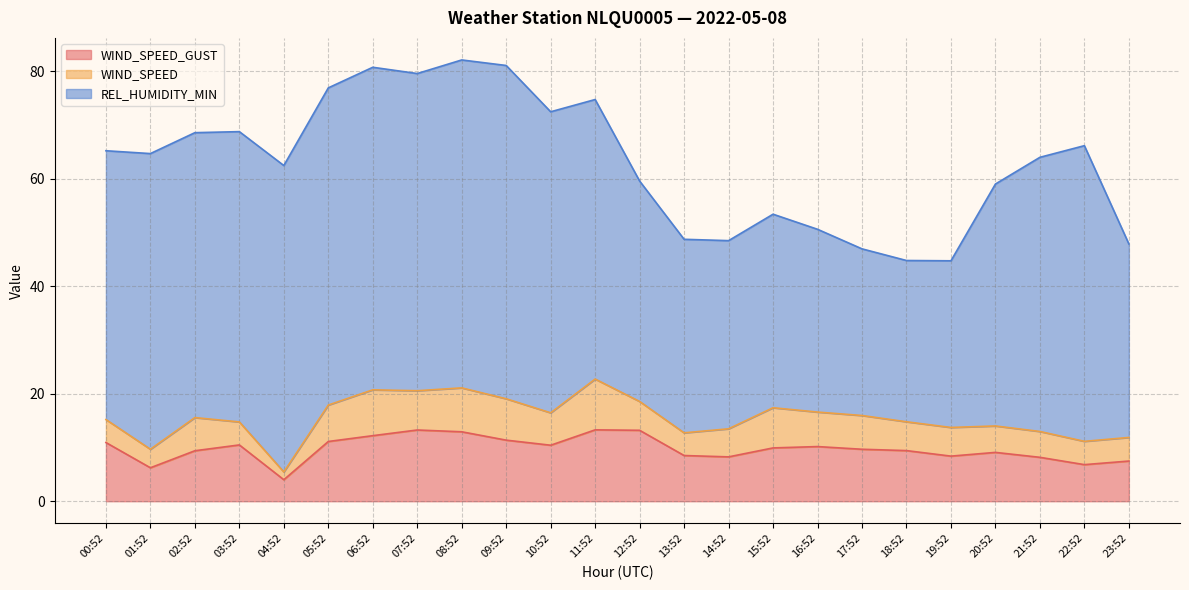

Is it true that WIND_SPEED equals 3.4 at 01:52?

True